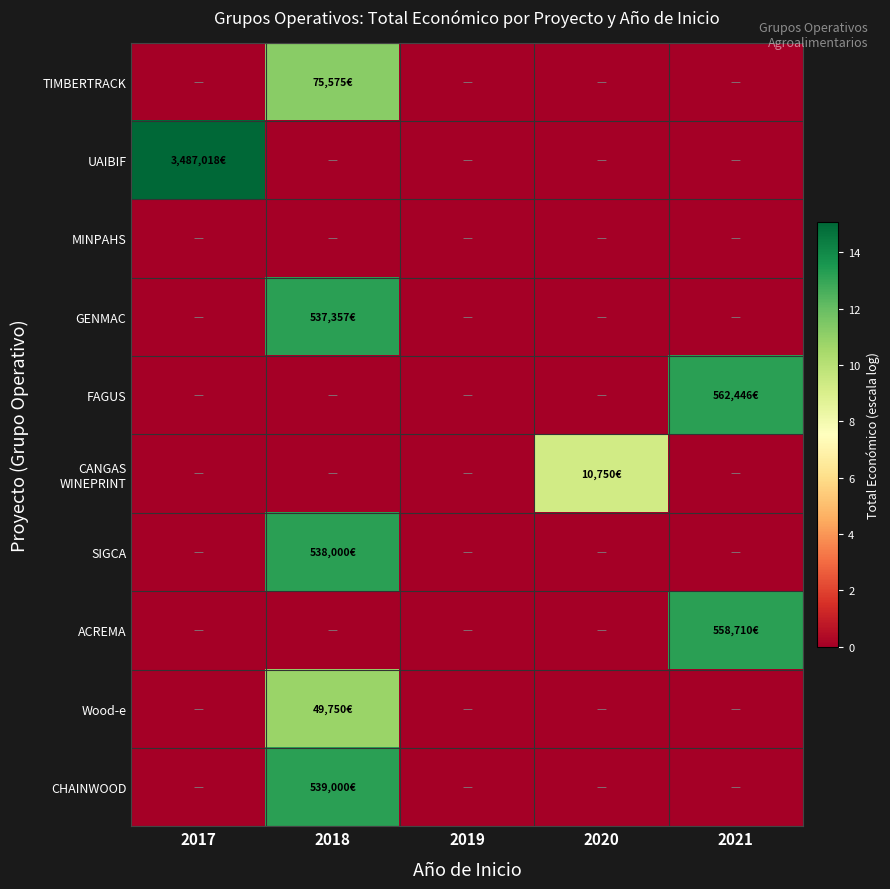

What is the total value across all series at 2018?

61.6